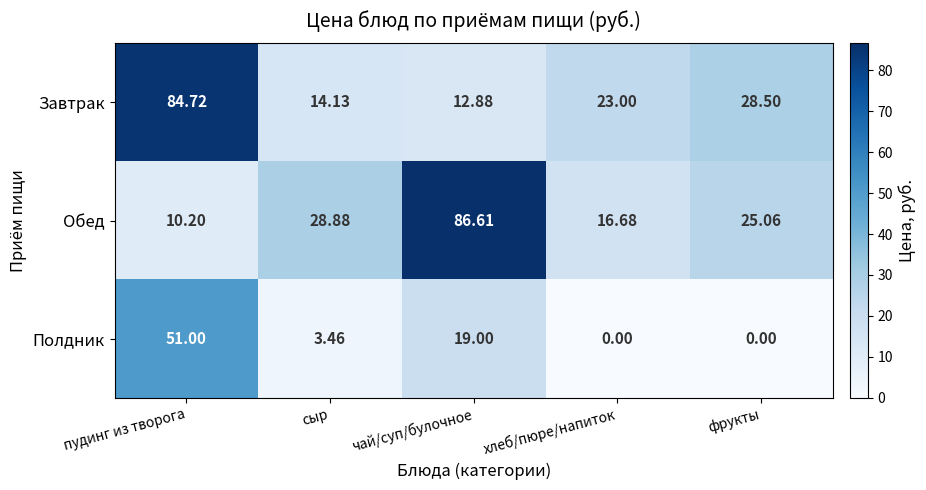

Rank the series at чай/суп/булочное from highest to lowest value.

Обед, Полдник, Завтрак